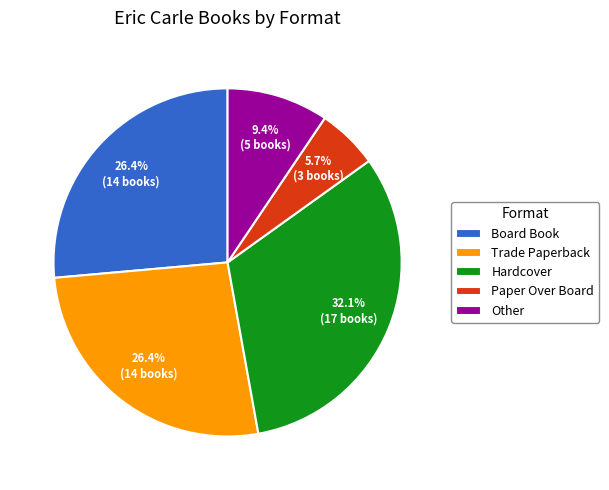

Which category has the smallest portion of the pie?

Paper Over Board